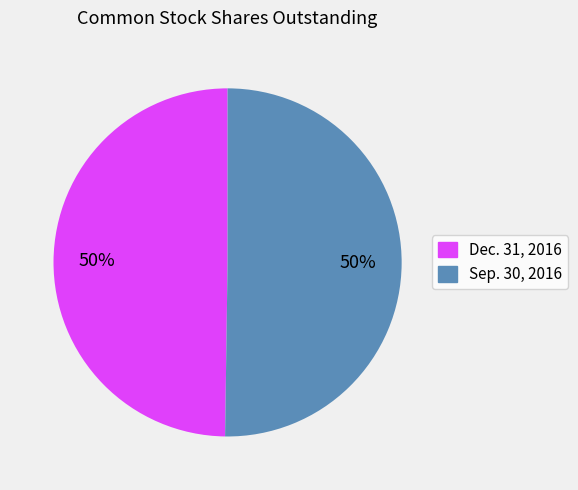

The Dec. 31, 2016 slice represents 63% of the pie. True or false?

False